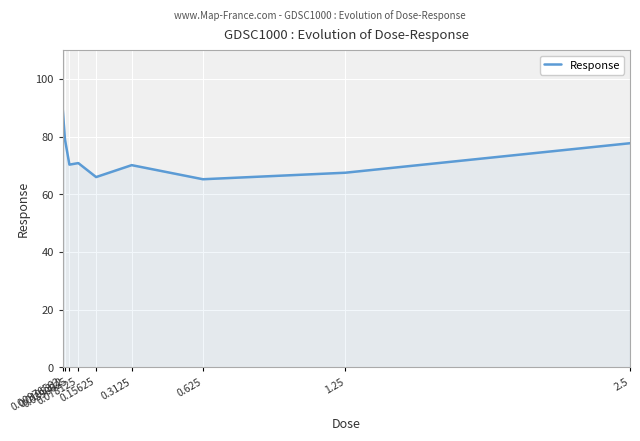

How many lines are shown in the chart?

1